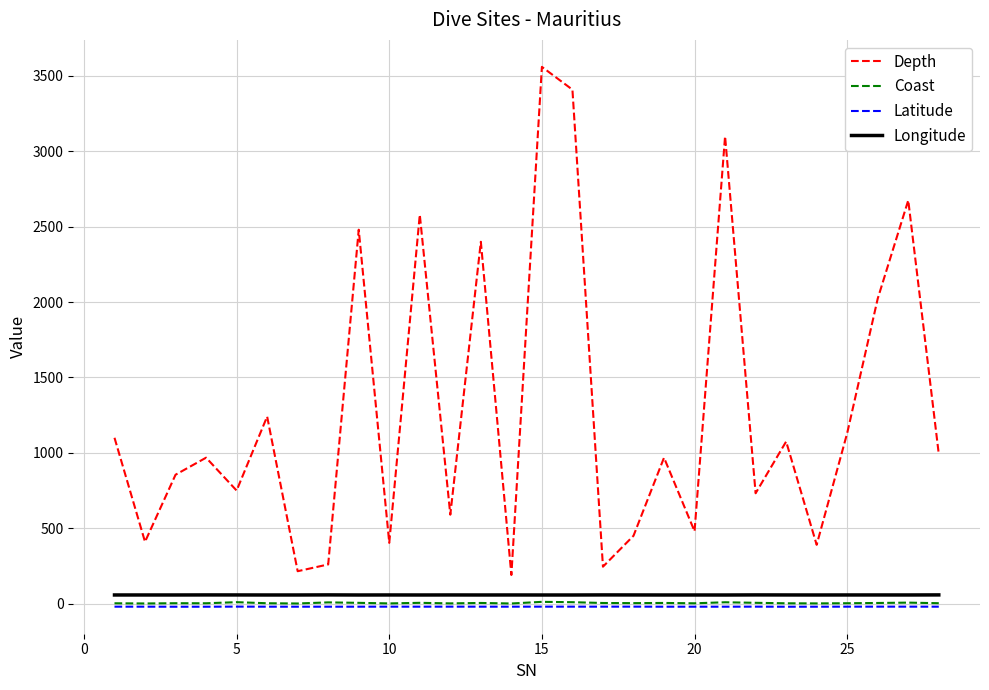

Which series has the widest spread of values?

Depth